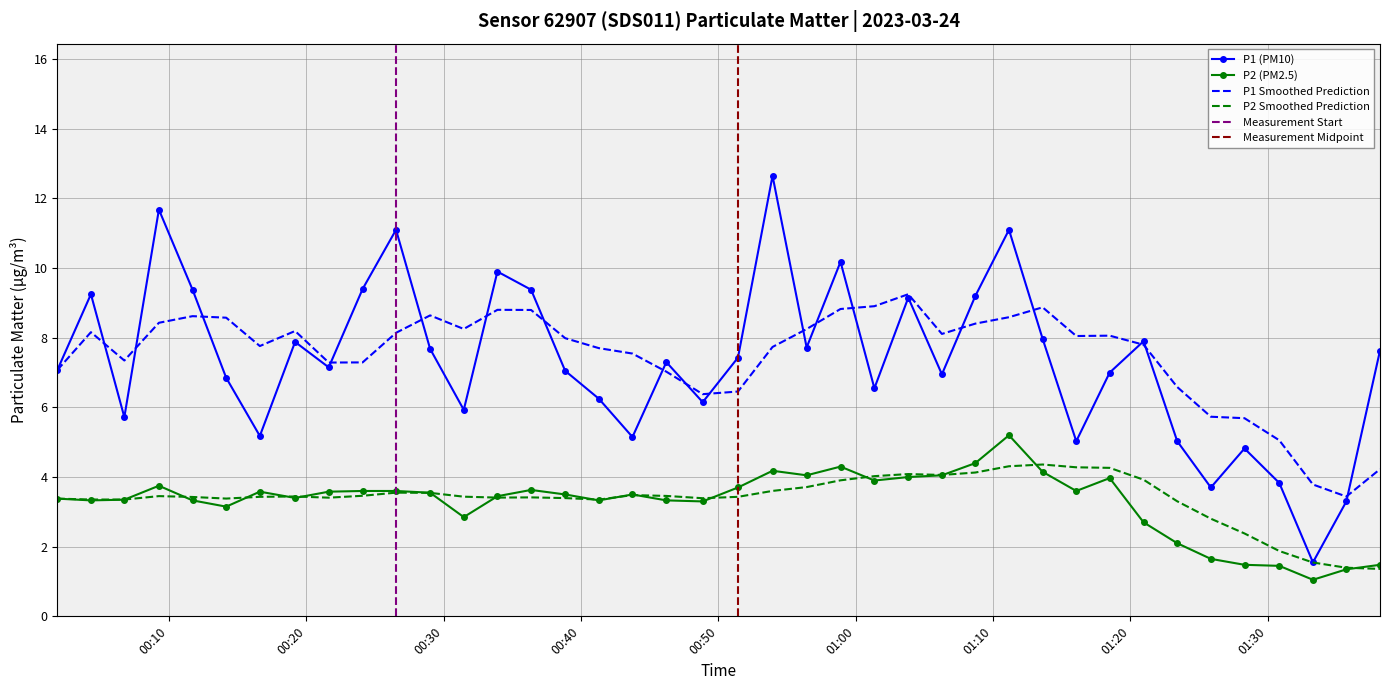

What is the highest value of the P2 (PM2.5) series?

5.2